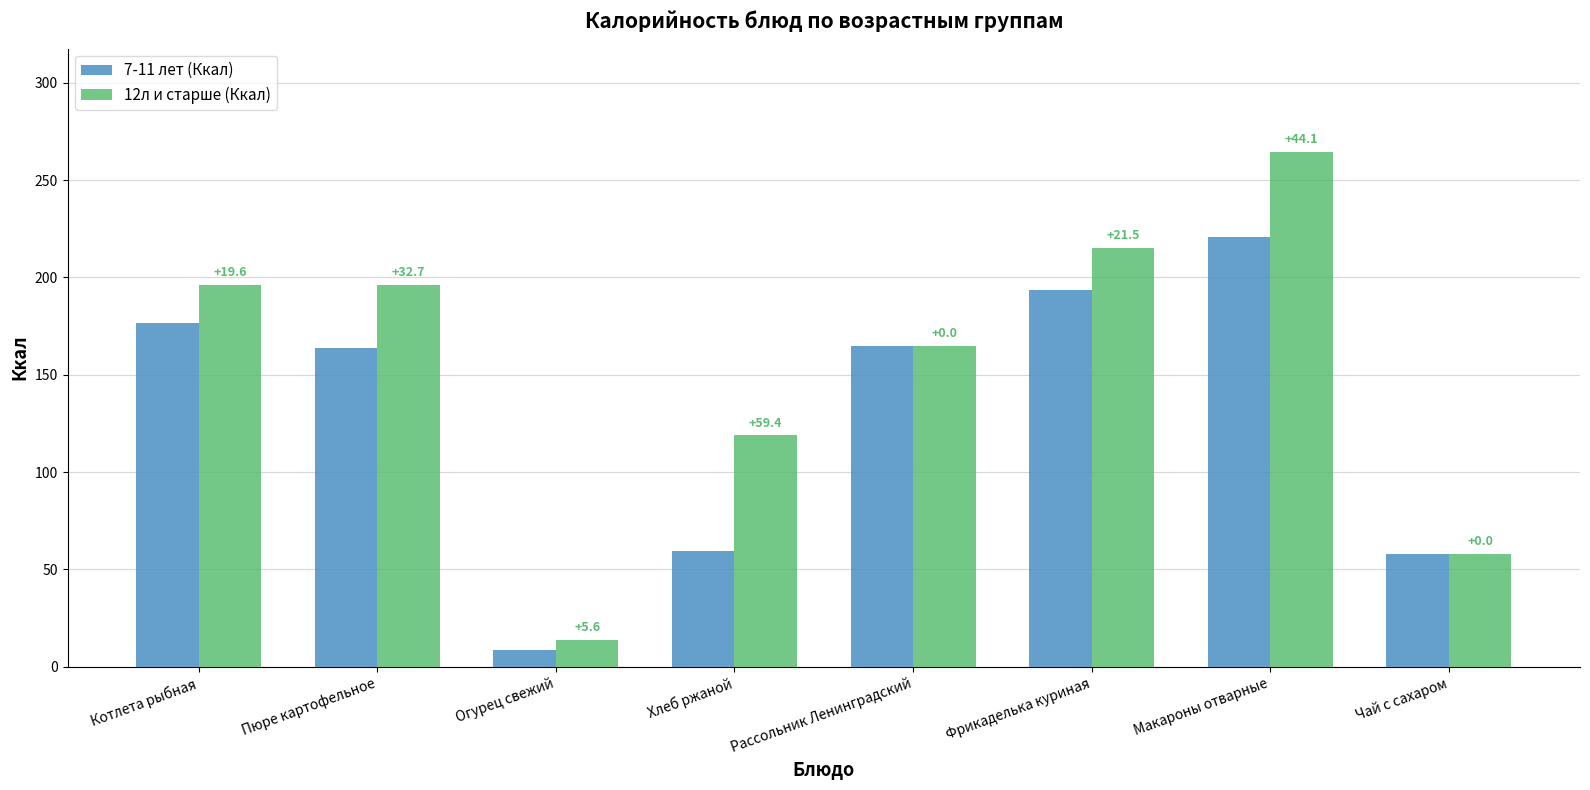

Reading right to left, list all the values displayed in this chart.

7-11 лет (Ккал): Чай с сахаром=58.0	Макароны отварные=220.5	Фрикаделька куриная=193.5	Рассольник Ленинградский=165.0	Хлеб ржаной=59.4	Огурец свежий=8.4	Пюре картофельное=163.5	Котлета рыбная=176.4
12л и старше (Ккал): Чай с сахаром=58.0	Макароны отварные=264.6	Фрикаделька куриная=215.0	Рассольник Ленинградский=165.0	Хлеб ржаной=118.8	Огурец свежий=14.0	Пюре картофельное=196.2	Котлета рыбная=196.0